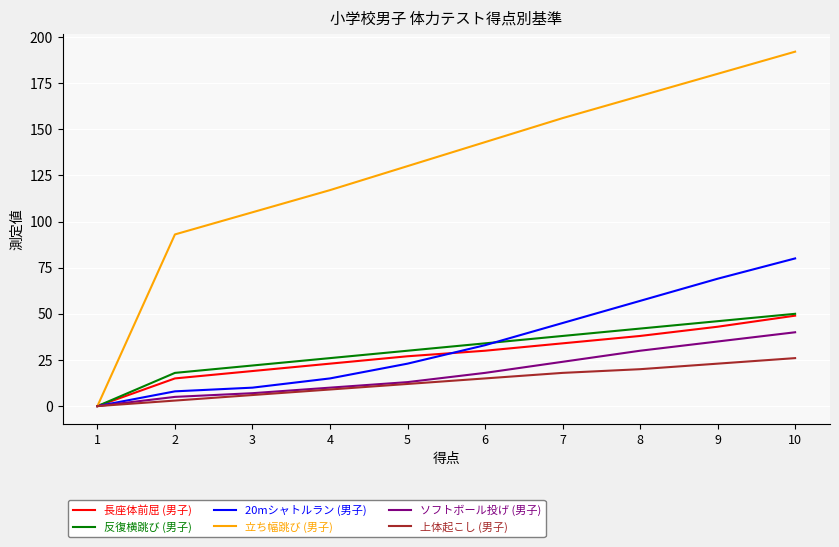

List the labels in order of 立ち幅跳び (男子) value, smallest first.

1, 2, 3, 4, 5, 6, 7, 8, 9, 10